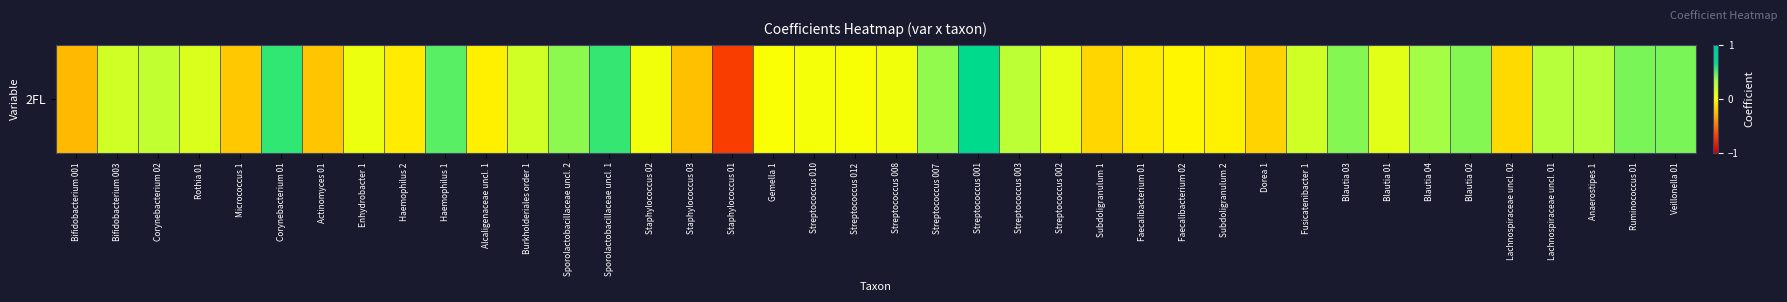

Is it true that the value at Subdoligranulum 2 is -0.1?

False